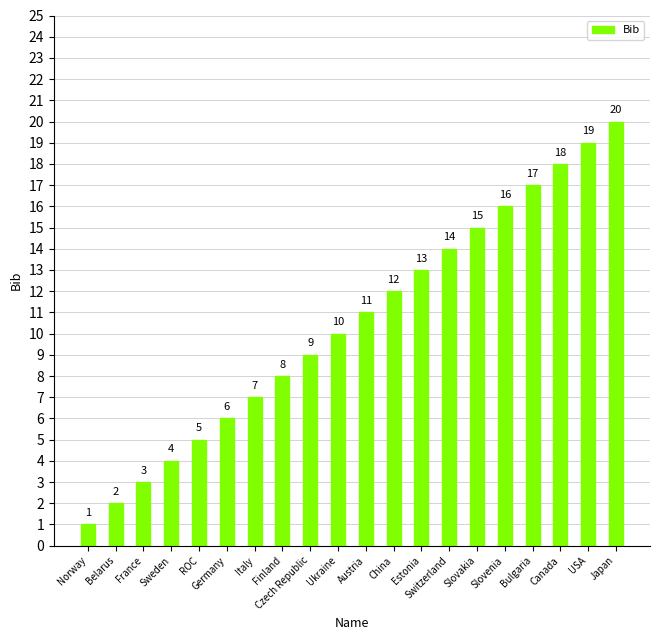

Reading right to left, what are all the values shown in this chart?

20	19	18	17	16	15	14	13	12	11	10	9	8	7	6	5	4	3	2	1